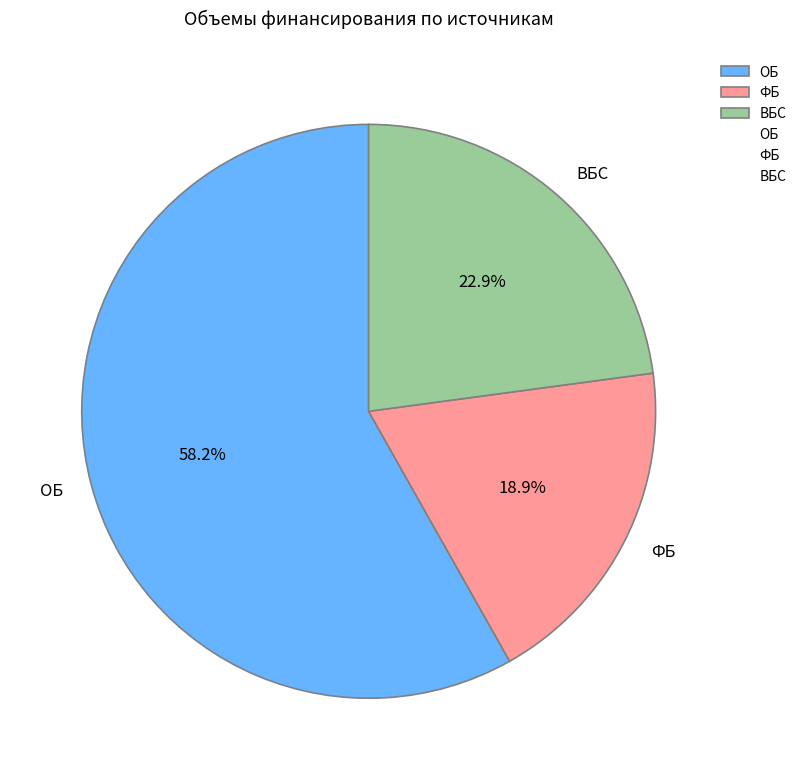

Approximately how many times larger is the value at ФБ compared to ОБ?

0.3